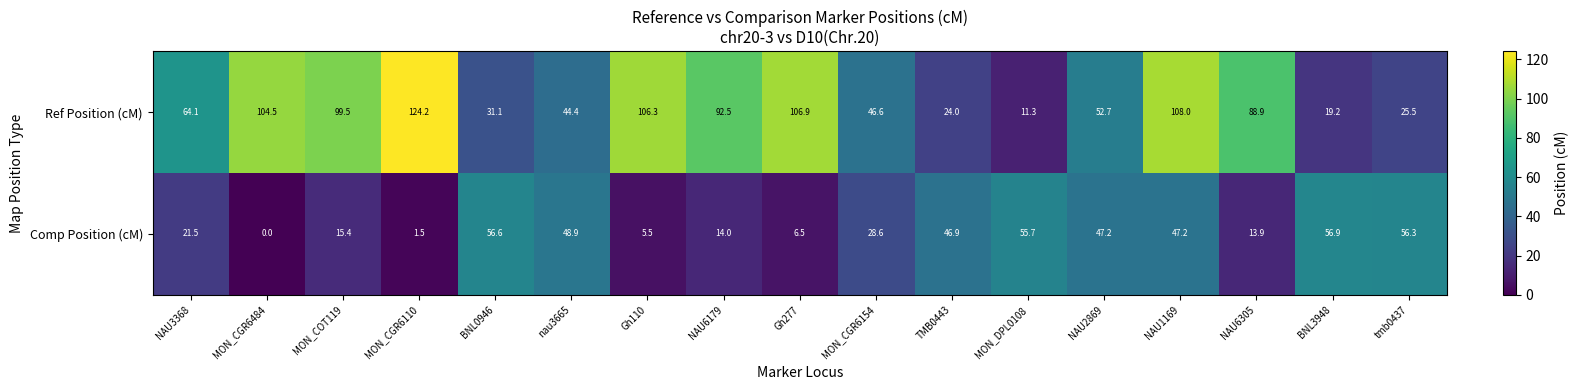

Which series changed the most between NAU3368 and NAU6305?

Ref Position (cM)